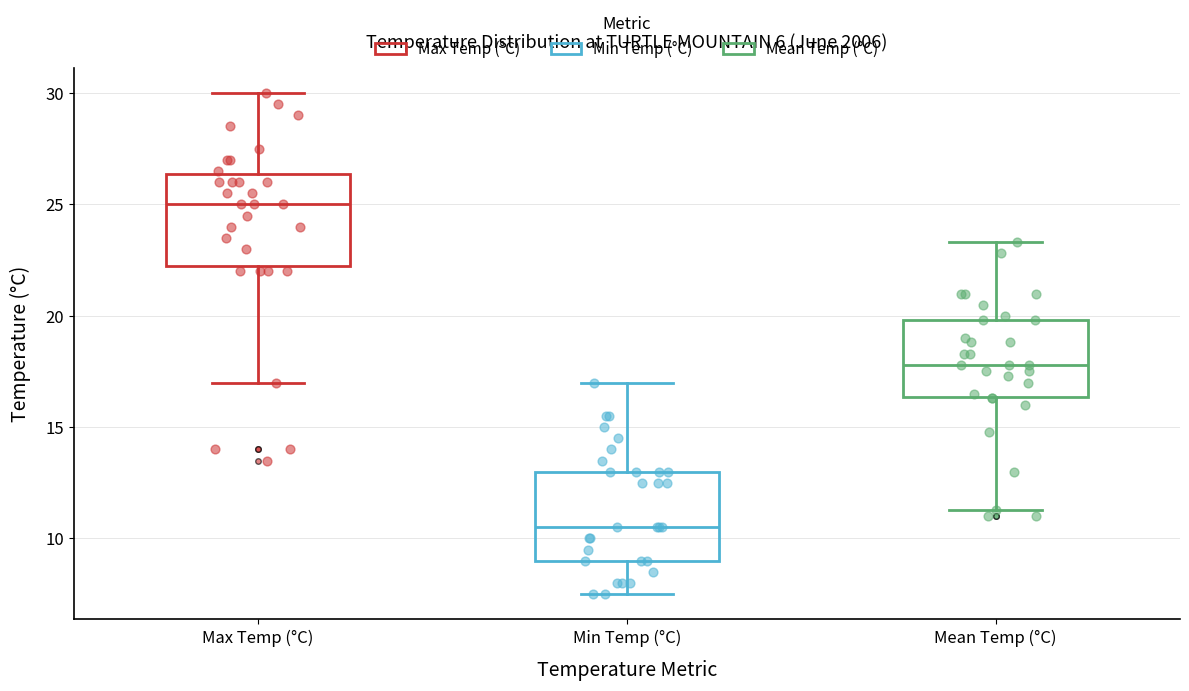

Which box has the highest median line?

Max Temp (°C)